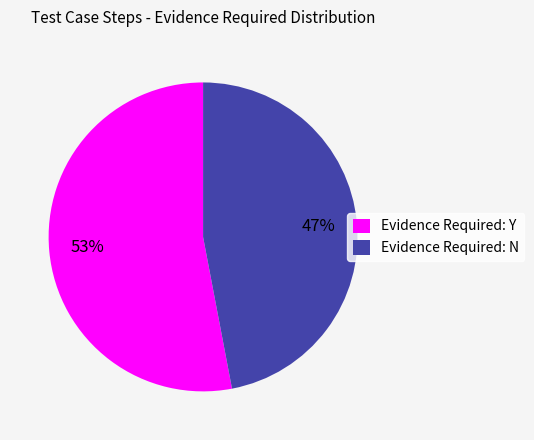

The Evidence Required: Y slice represents 53% of the pie. True or false?

True